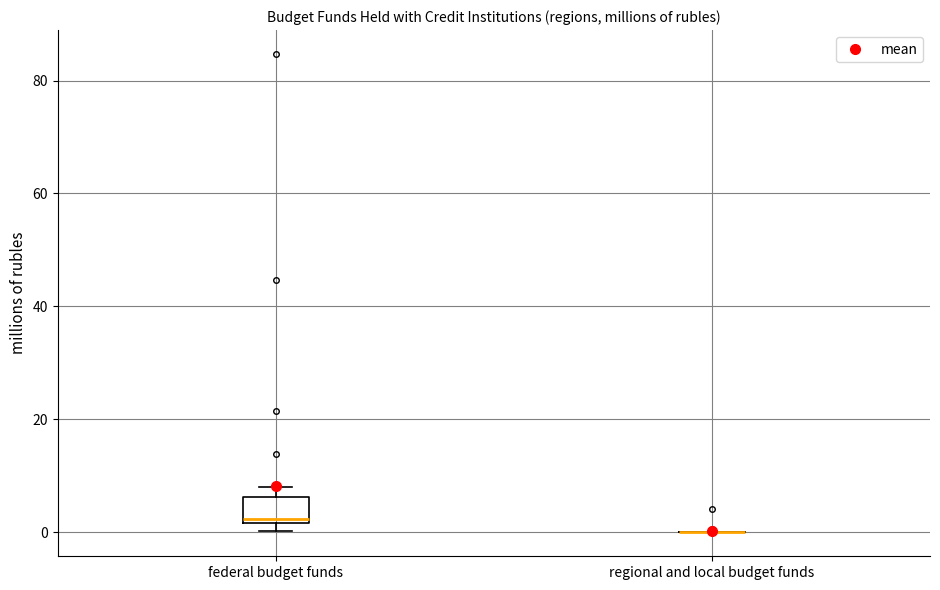

Reading left to right, transcribe this box plot: for each box, give where its median line is, the range the box spans, and where its two whiskers end, as read against the y-axis. The values are not printed on the chart, so give them approximately, as read against the axis.

federal budget funds: median 2 (just above the box's lower edge), box 2 to 6, whiskers 0 to 8
regional and local budget funds: box collapsed to a line at 0, whiskers 0 to 0